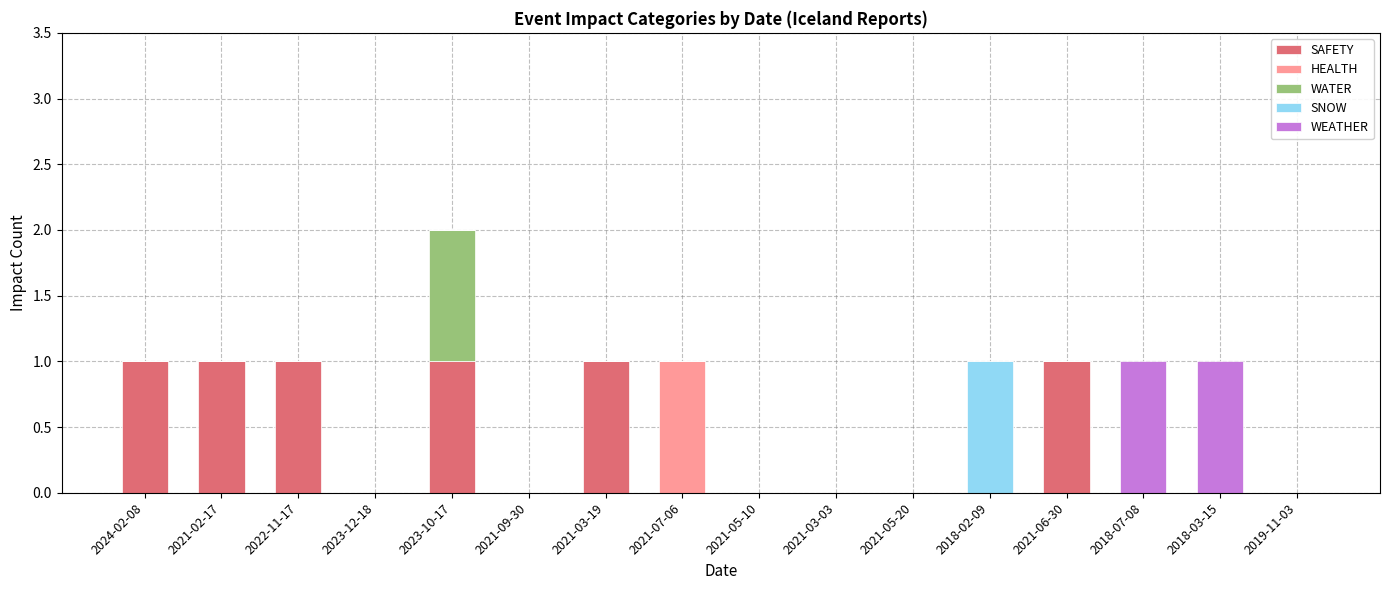

The SAFETY series shows 2 at 2021-03-19. True or false?

False